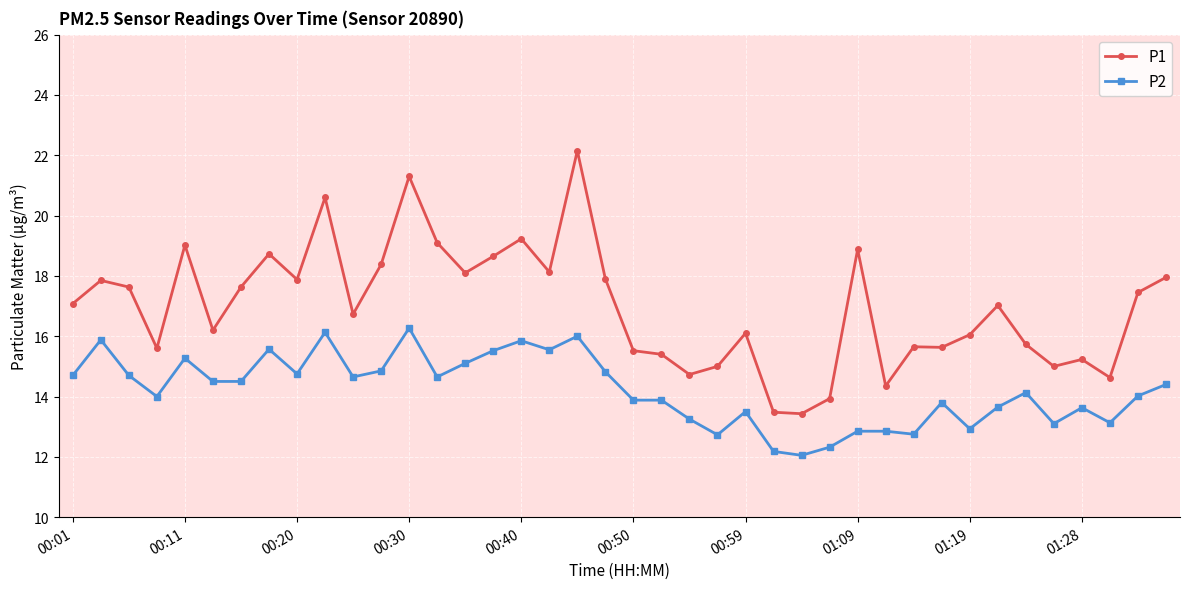

True or false: P1 and P2 intersect in this chart.

False